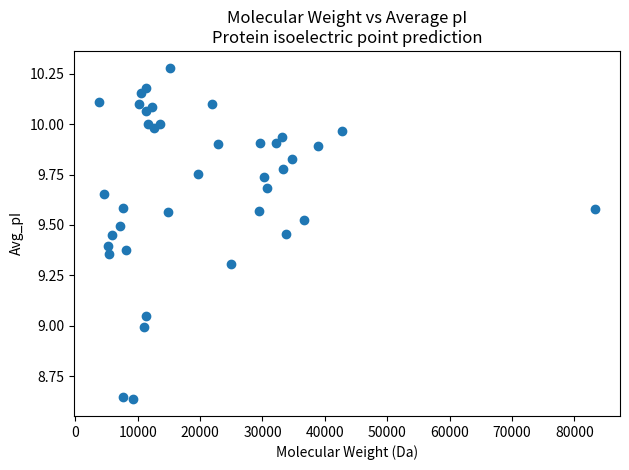

What is the range of Y values (max minus min)?

1.6